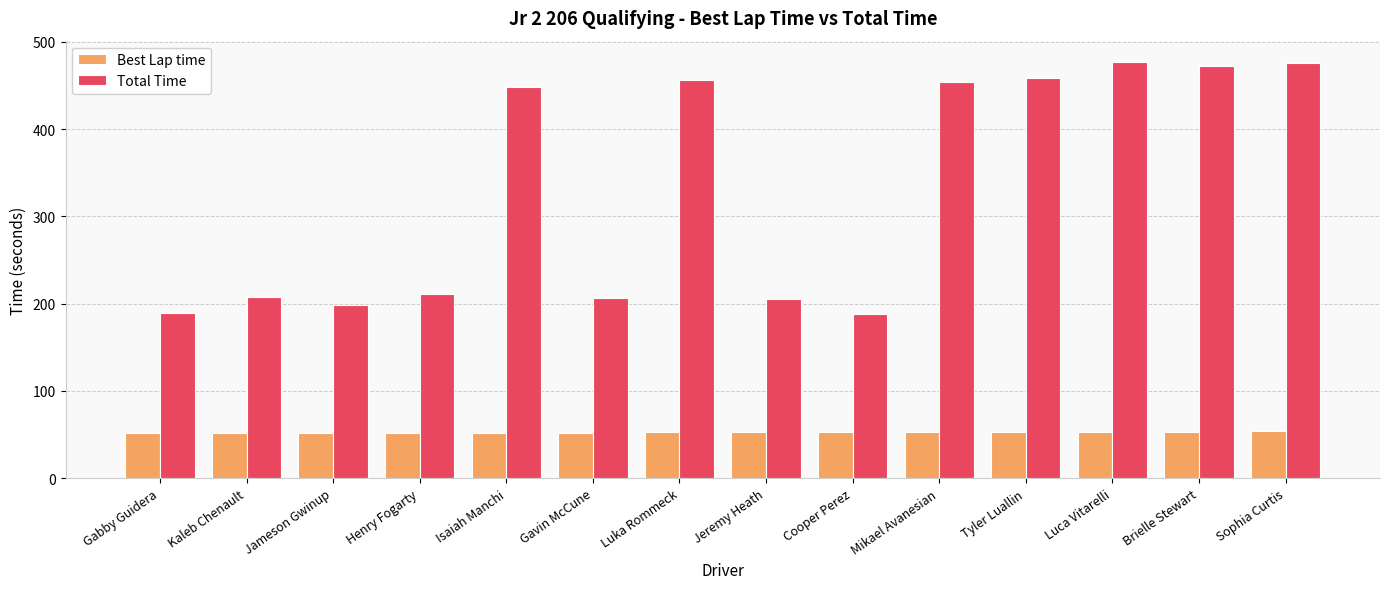

Is the value of Best Lap time at Brielle Stewart greater than the value of Total Time at Isaiah Manchi?

No